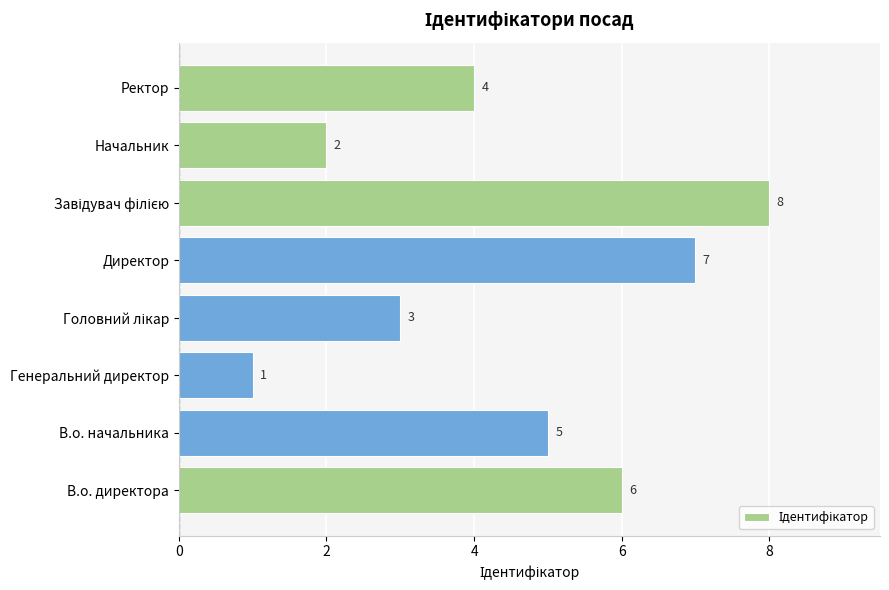

What is the difference between the second highest and second lowest values?

5